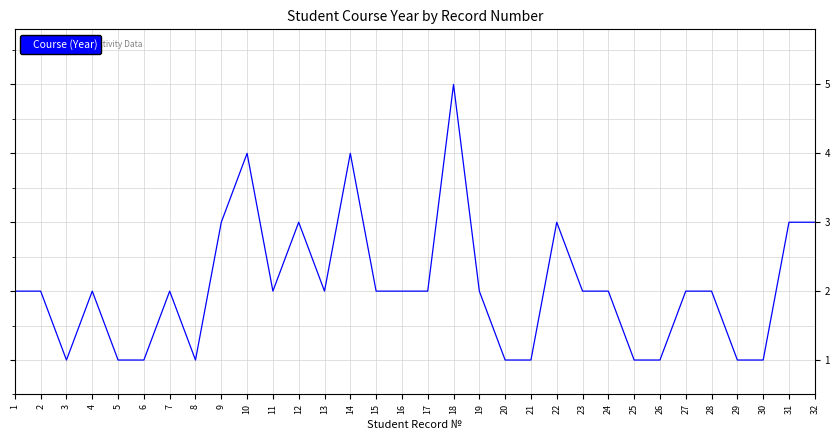

What is the change in value from 3 to 10?

+3